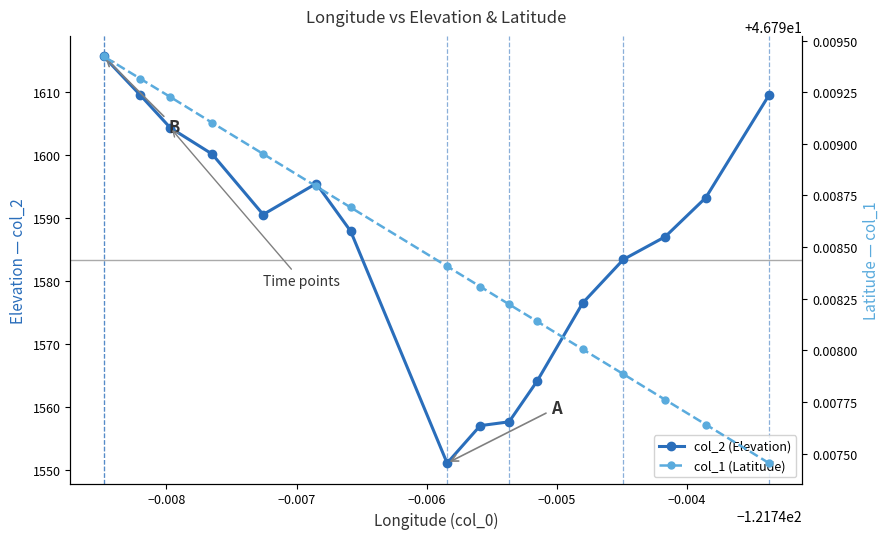

Which series has the largest total across all categories?

col_2 (Elevation)